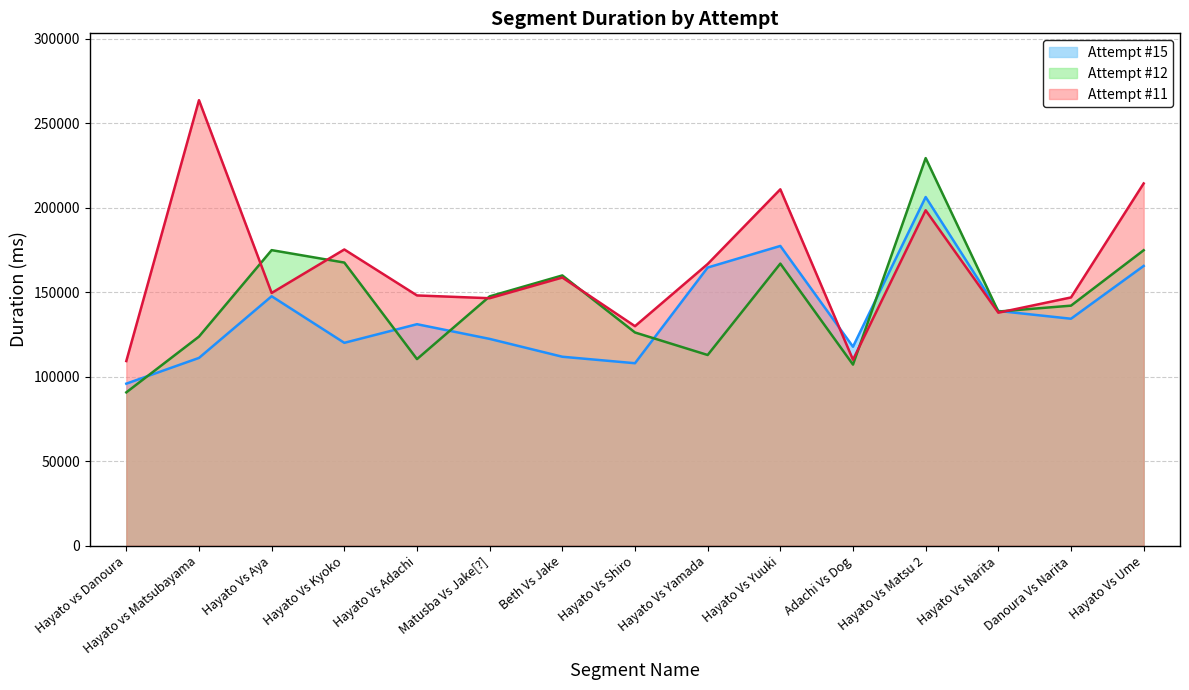

What is the total value across all series at Hayato Vs Yuuki?

555015